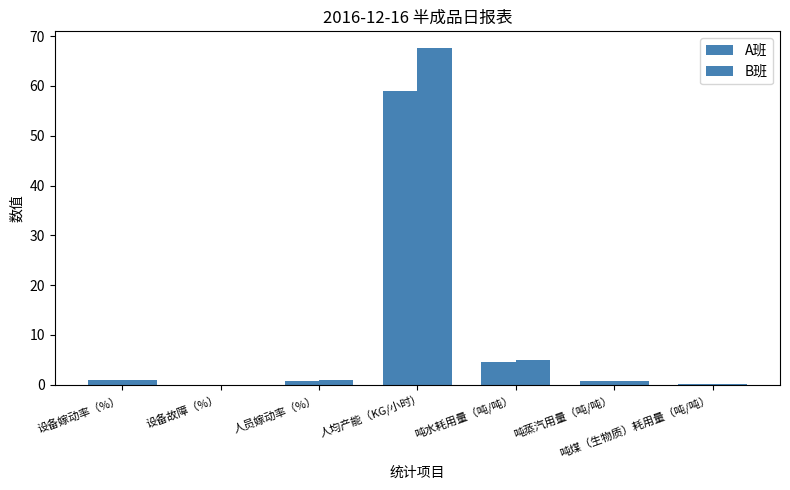

Count the number of categories in the chart.

7